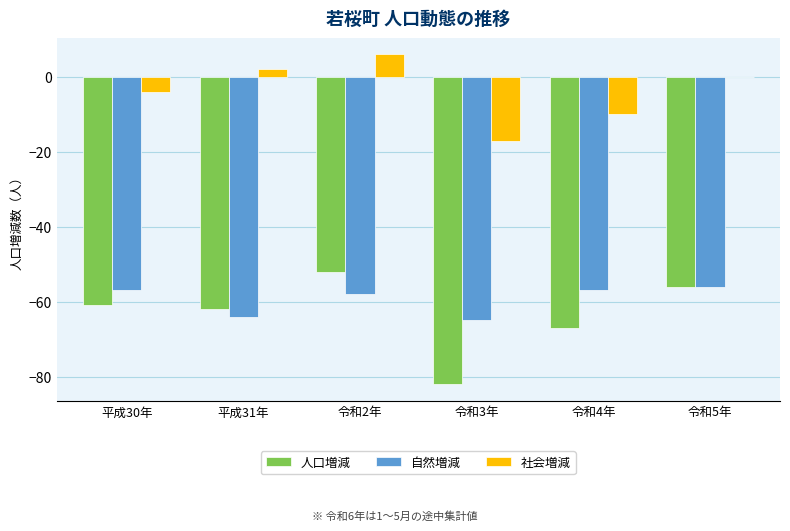

What is the sum of the 自然増減 values at 平成30年 and 令和5年?

-113